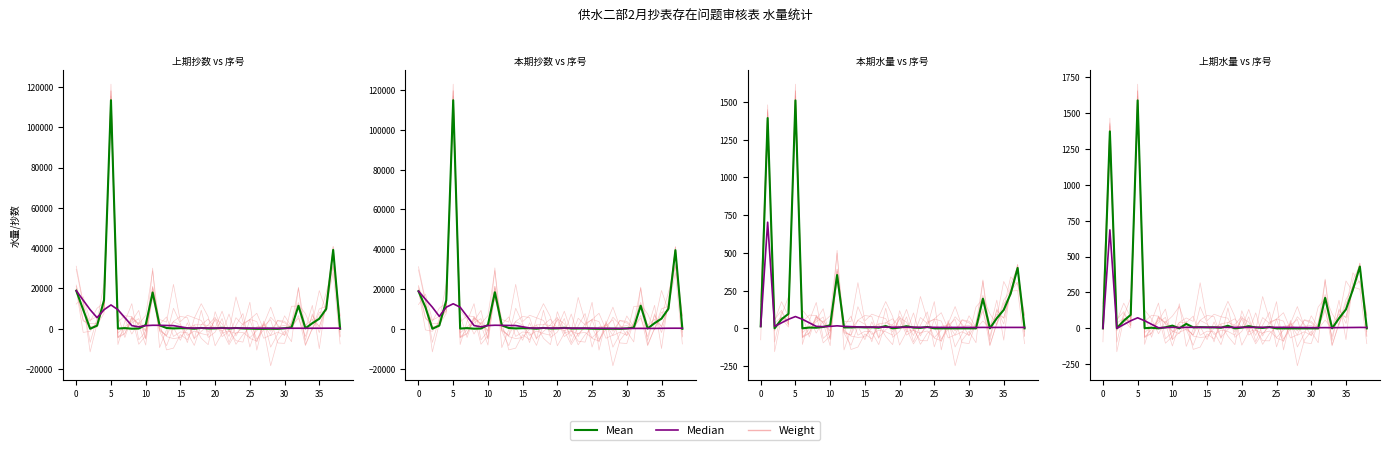

What is the difference between the maximum and minimum values in the Mean series?

1587.0